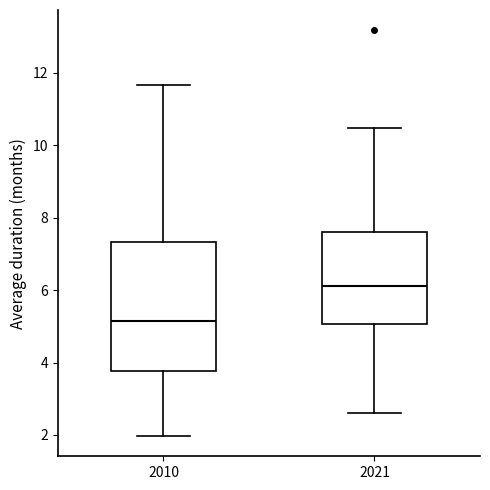

Which box has the highest median line?

2021